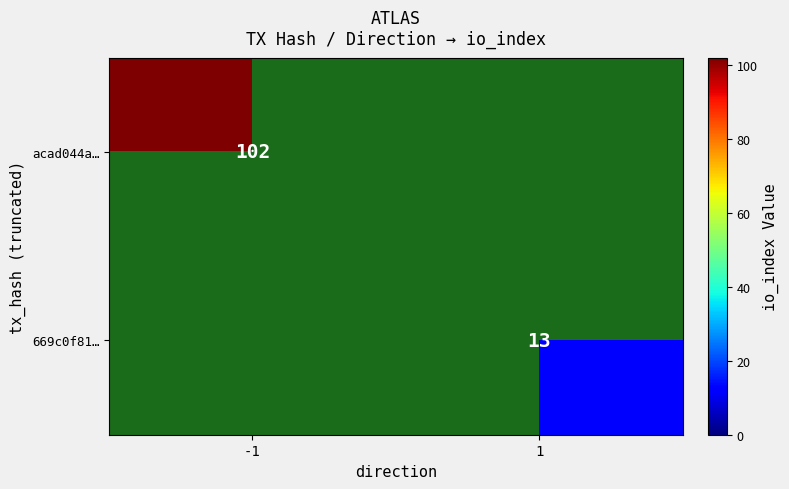

Is the value of 669c0f81… at 1 greater than the value of acad044a… at -1?

No